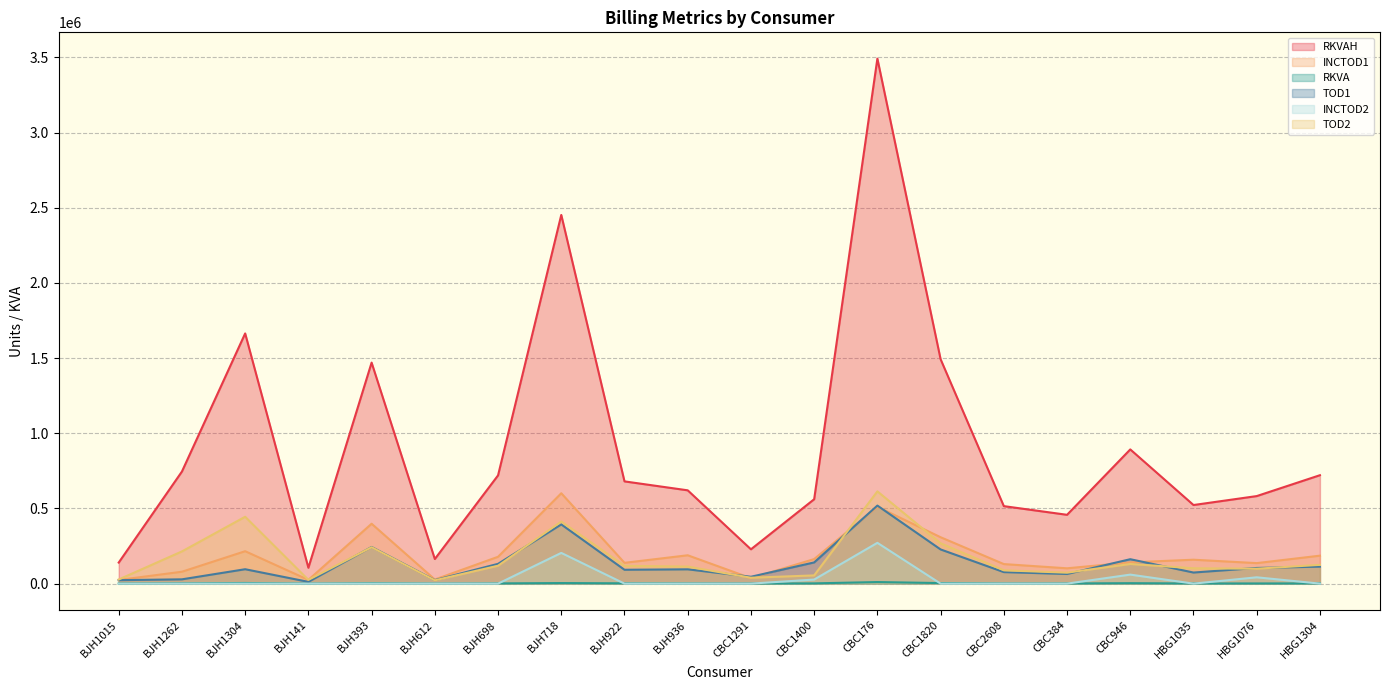

At which label is TOD2 closest to 317750?

CBC1820